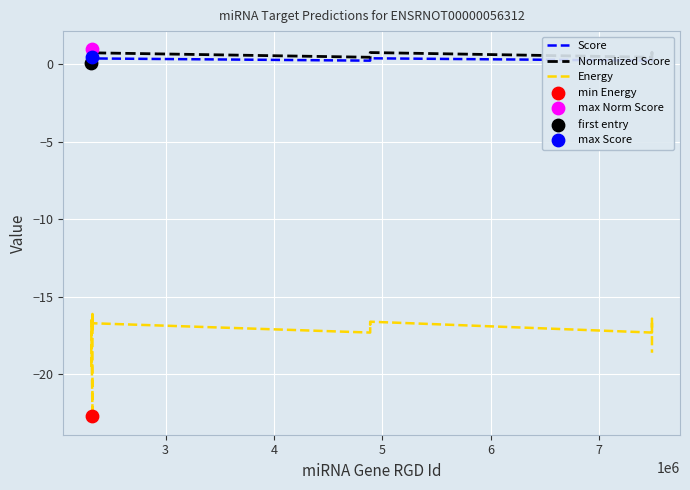

Which series has the largest total across all categories?

Normalized Score